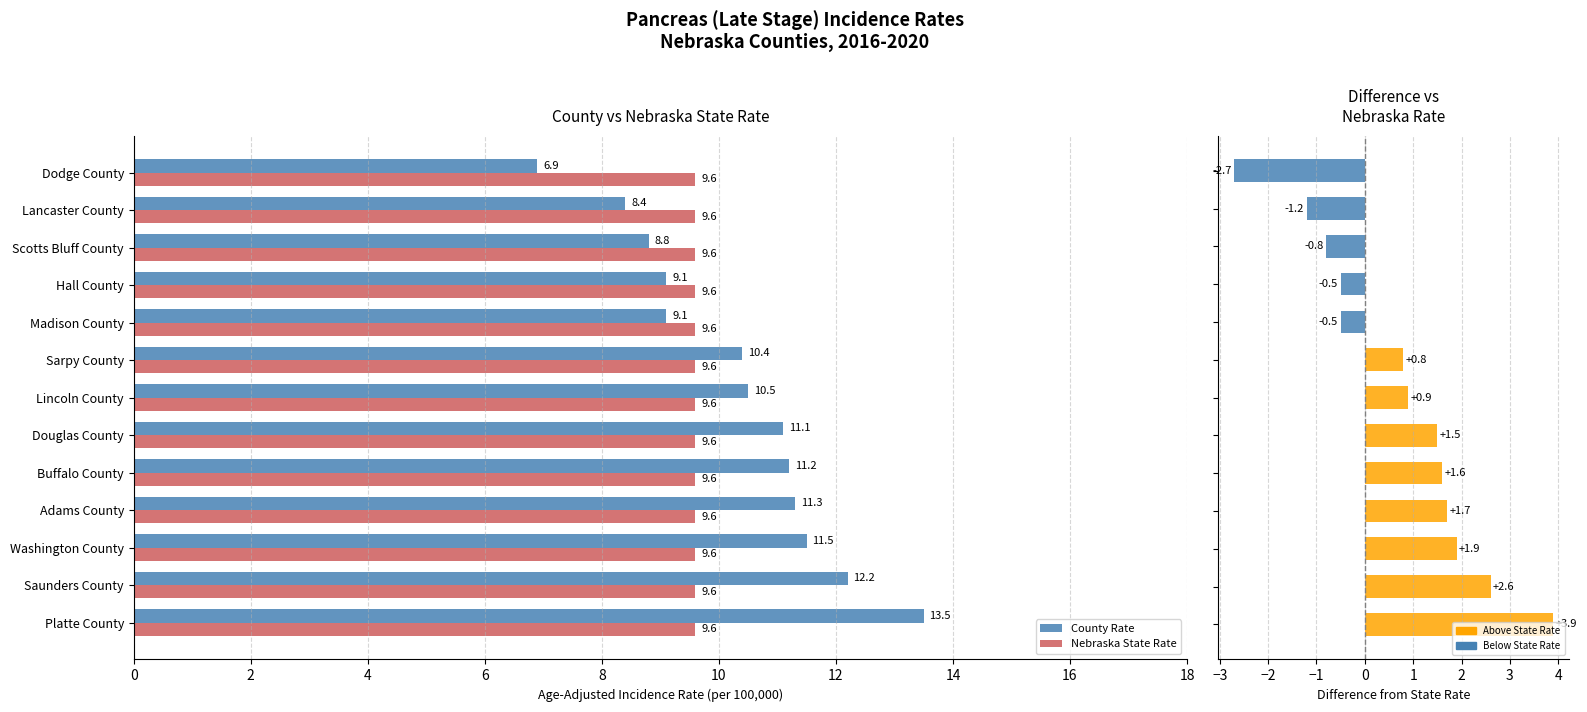

At how many categories does at least one series exceed 4?

13